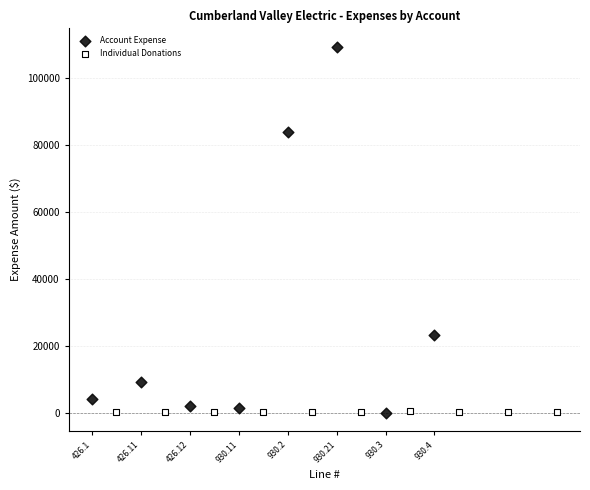

Which series reaches the maximum Y coordinate?

Account Expense